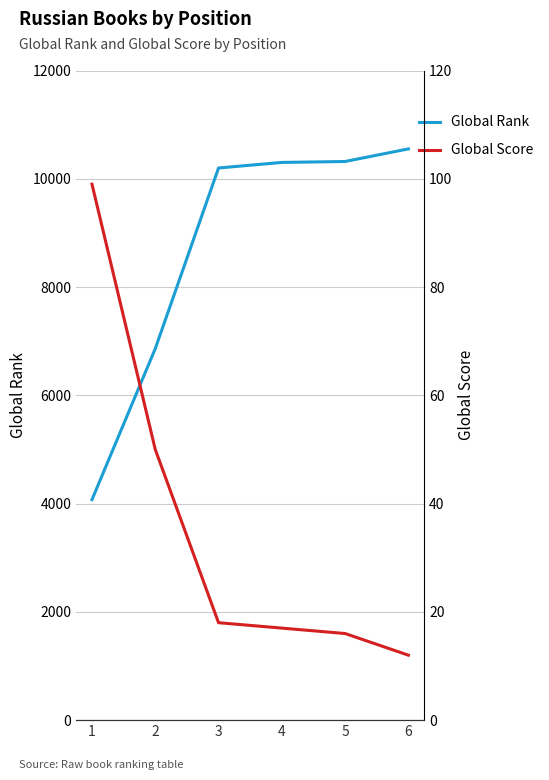

How many data points in Global Rank are less than 10302?

3